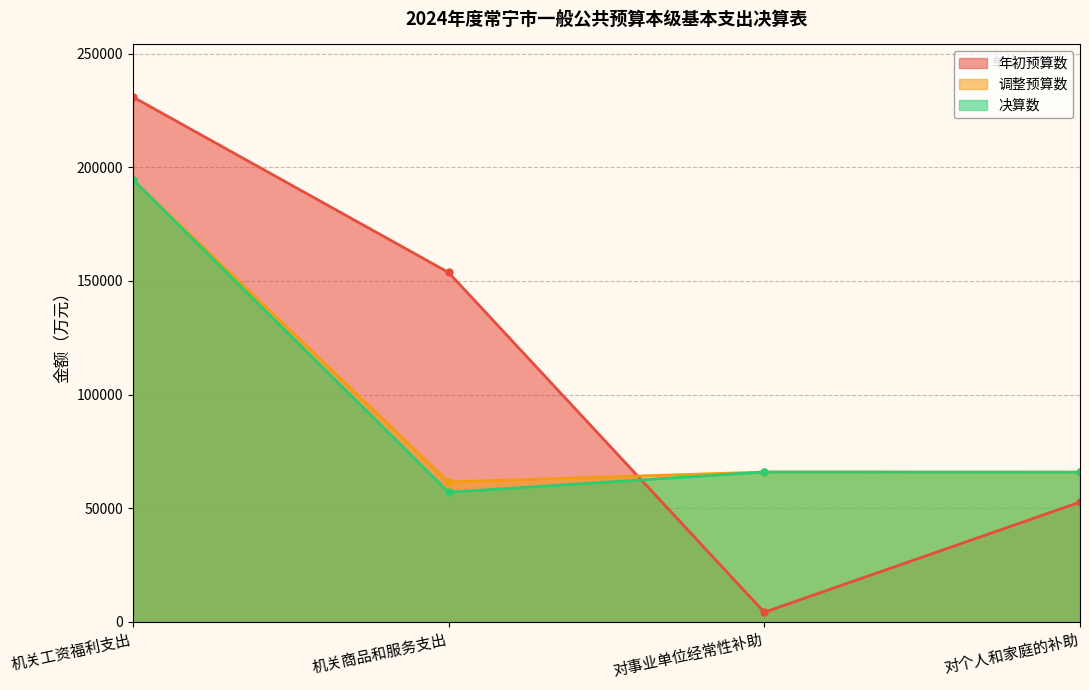

List the series in order of their peak value, highest first.

年初预算数, 调整预算数, 决算数